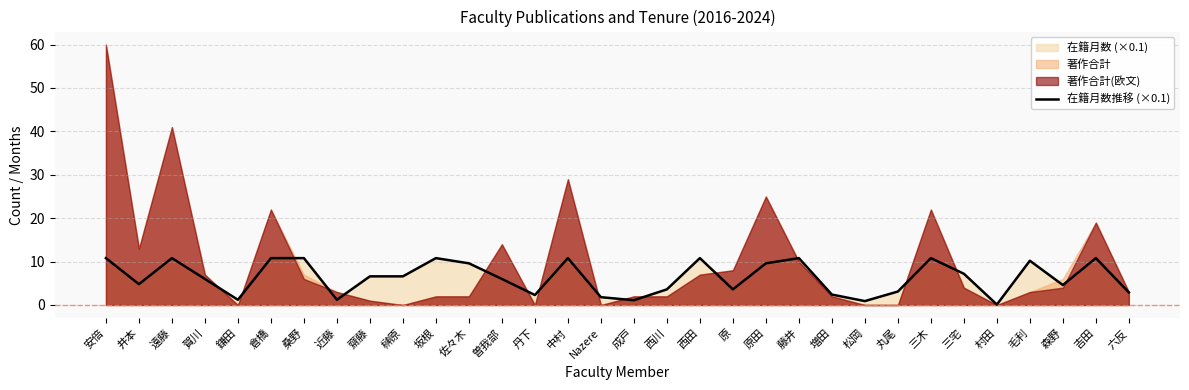

Rank the categories by value from highest to lowest.

安倍, 遠藤, 倉橋, 桑野, 坂根, 中村, 西田, 藤井, 三木, 吉田, 毛利, 佐々木, 原田, 三宅, 齋藤, 榊原, 賀川, 曽我部, 井本, 森野, 西川, 原, 丸尾, 六反, 増田, 丹下, Nazere, 鎌田, 近藤, 成戸, 松岡, 村田